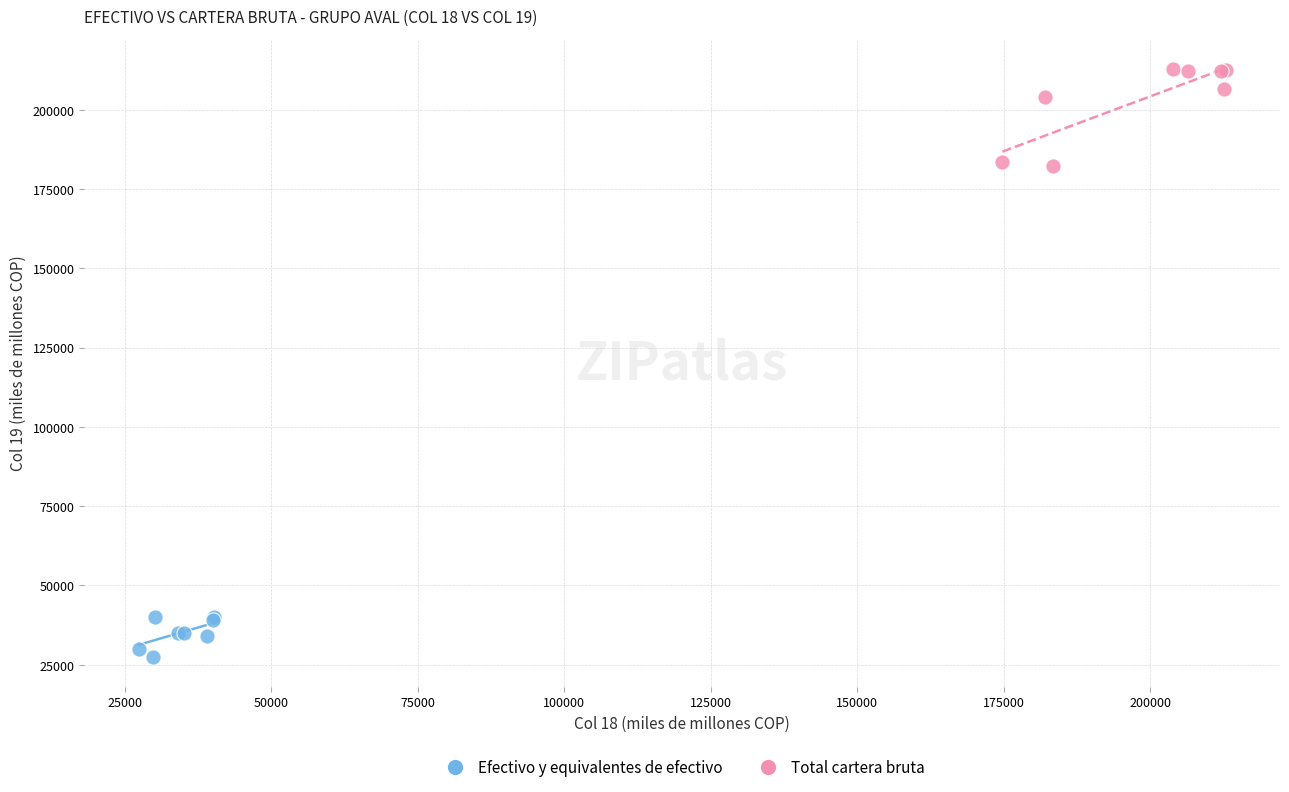

Which series reaches the minimum Y coordinate?

Efectivo y equivalentes de efectivo